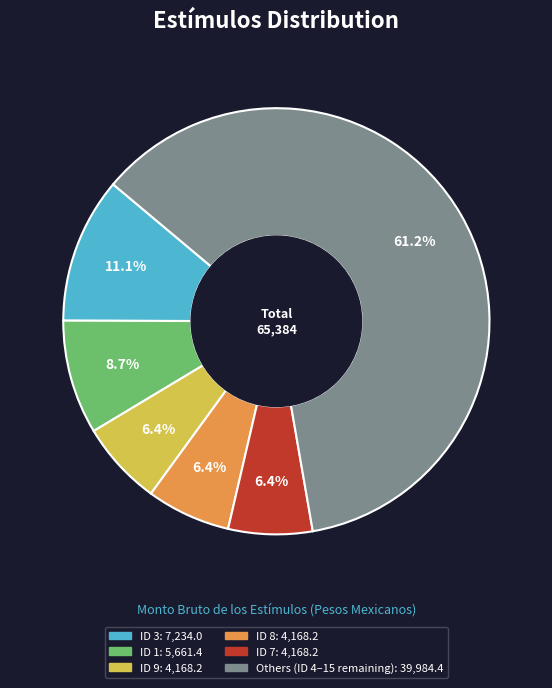

Is there a majority slice in this chart?

Yes